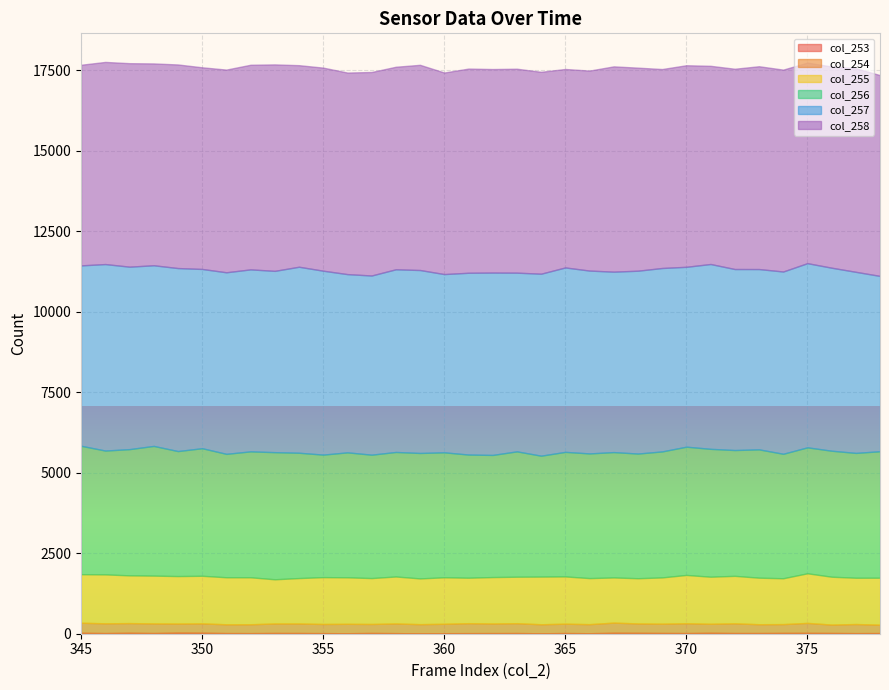

Where is col_256 nearest to the value 3890?

354